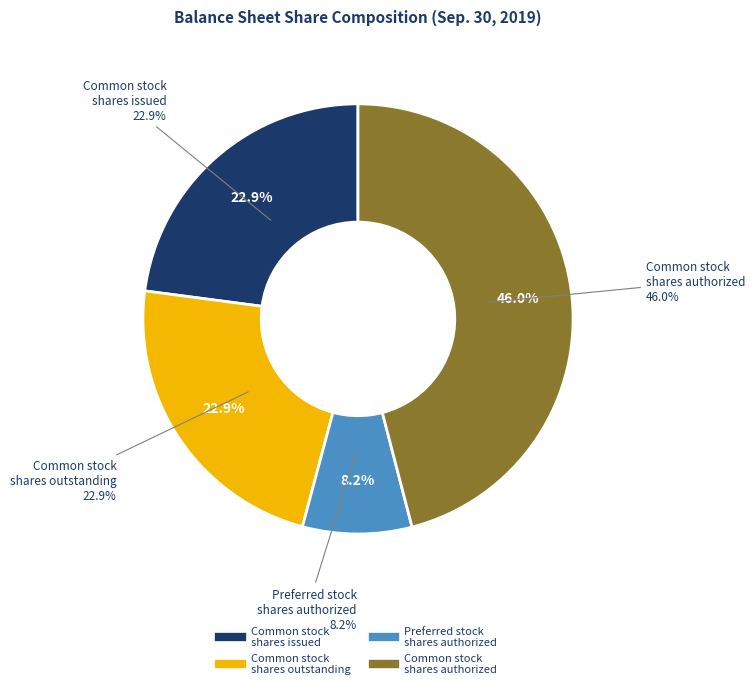

What percentage do Common stock, shares outstanding and Common stock, shares issued together represent?

45.8%